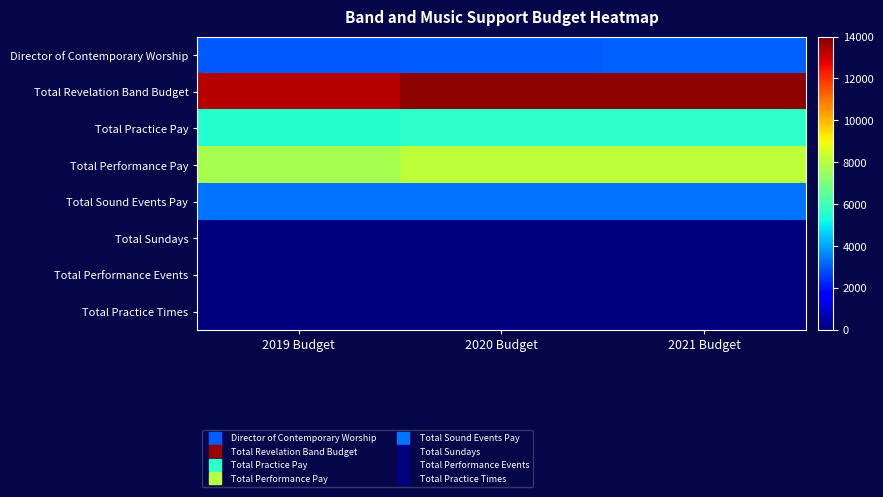

Between 2021 Budget and 2019 Budget, which is larger?

2021 Budget